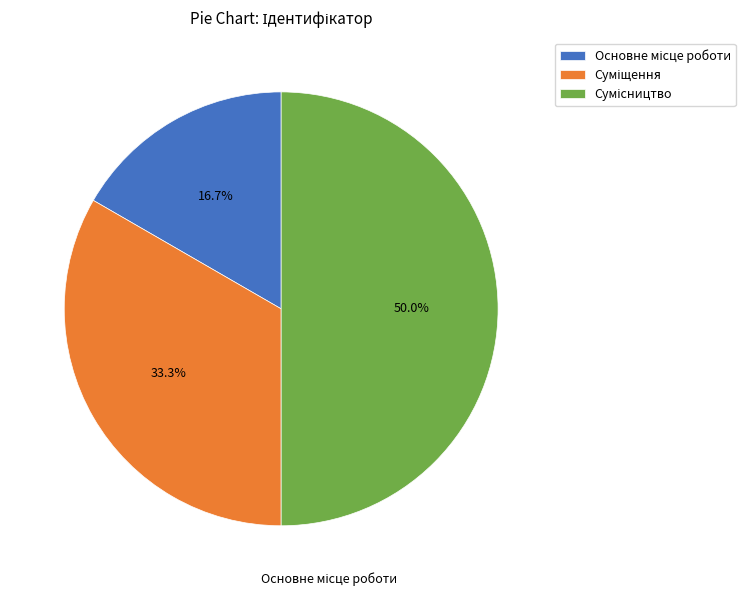

Rank the categories by value from lowest to highest.

Основне місце роботи, Суміщення, Сумісництво